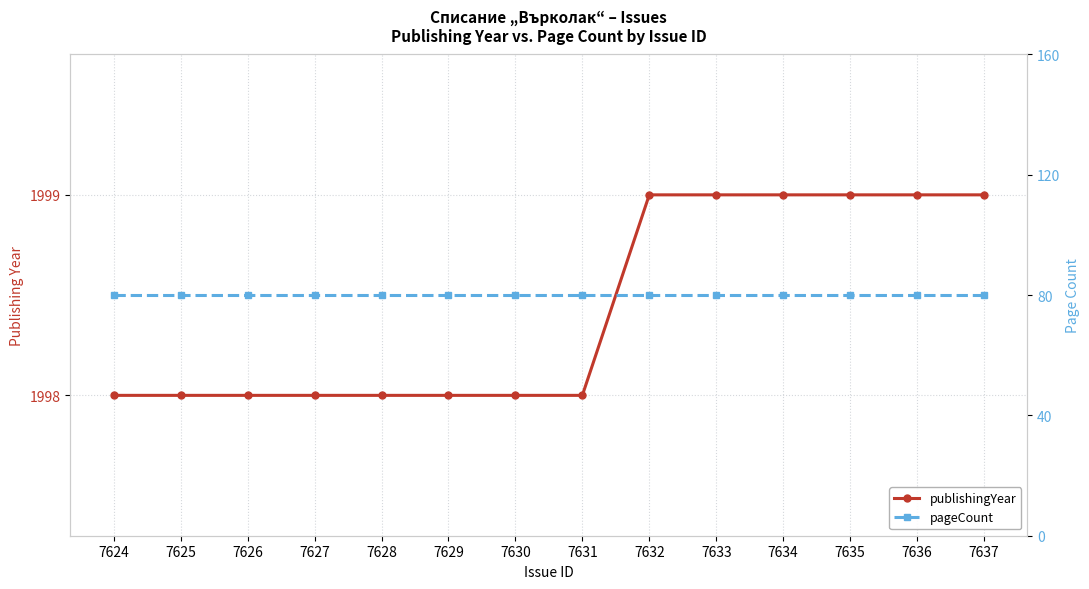

Reading left to right, transcribe all the data shown in this chart.

publishingYear: 1998	1998	1998	1998	1998	1998	1998	1998	1999	1999	1999	1999	1999	1999
pageCount: 80	80	80	80	80	80	80	80	80	80	80	80	80	80